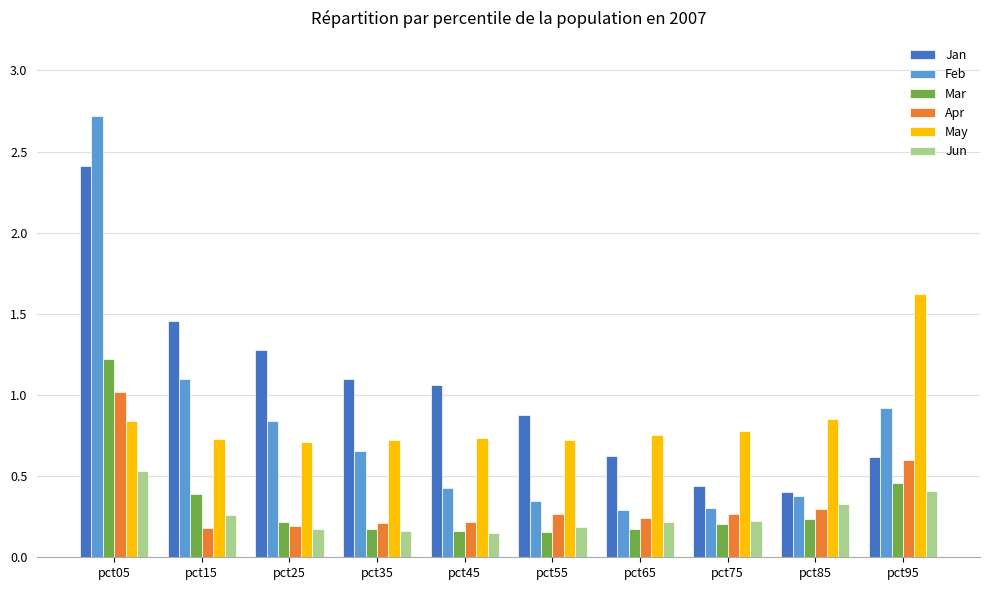

Rank the series by their maximum value, from highest to lowest.

Feb, Jan, May, Mar, Apr, Jun